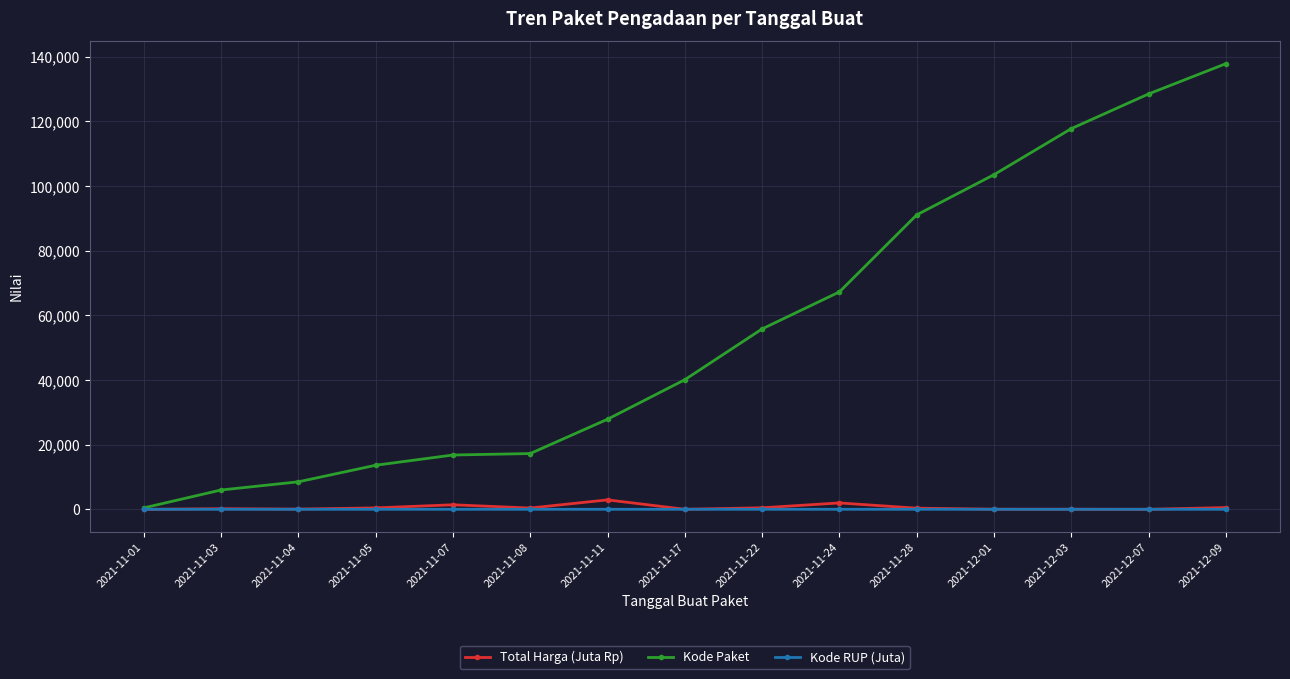

At 2021-11-11, list the series in order from smallest to largest.

Kode RUP (Juta), Total Harga (Juta Rp), Kode Paket